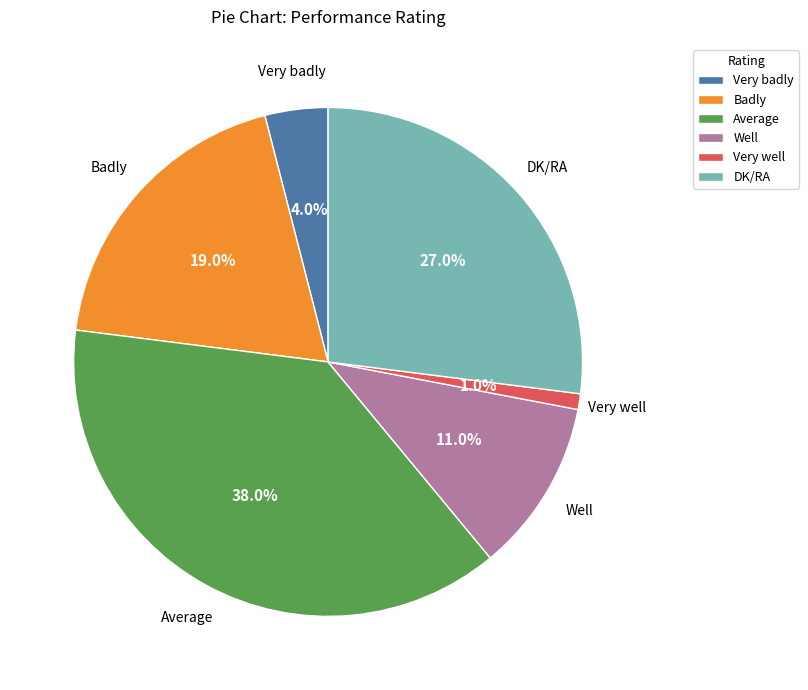

What is the smallest slice in the pie chart?

Very well